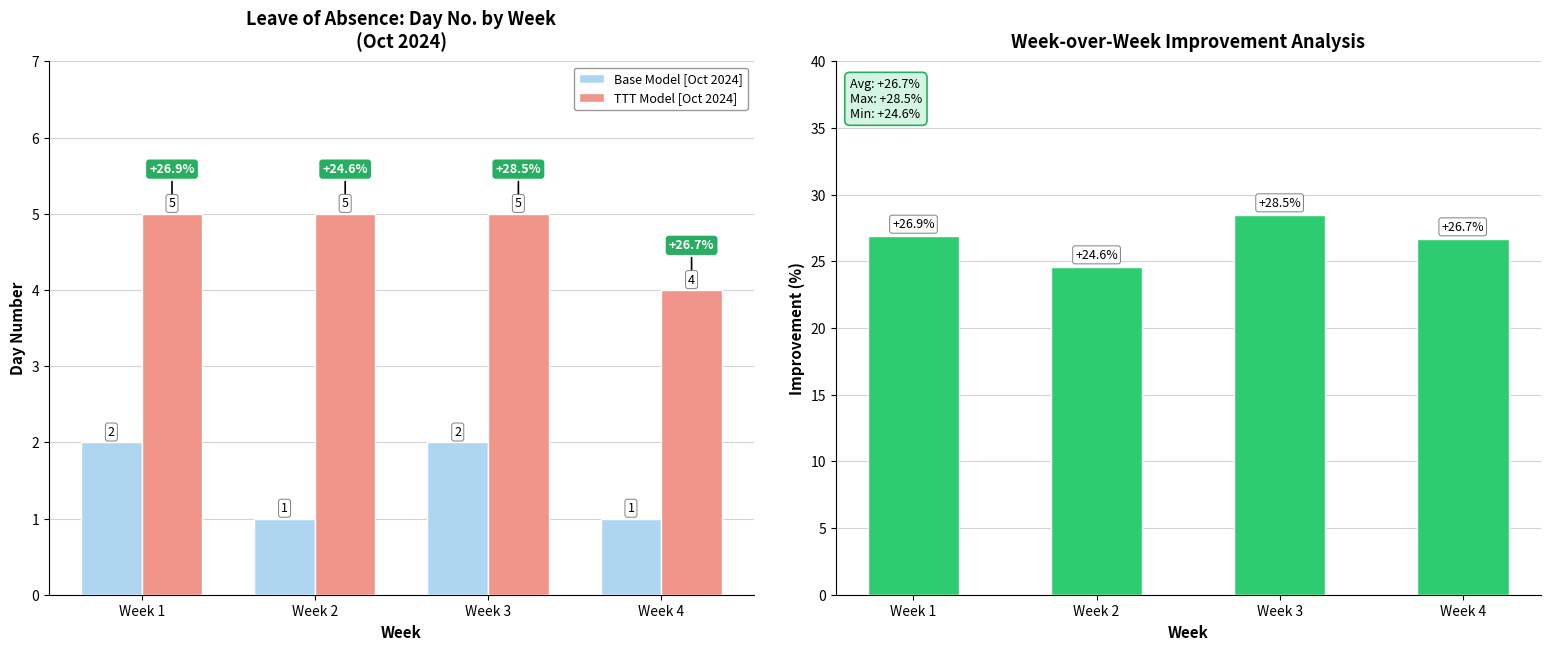

Count the Base Model [Oct 2024] values in the range 1 to 2.

4